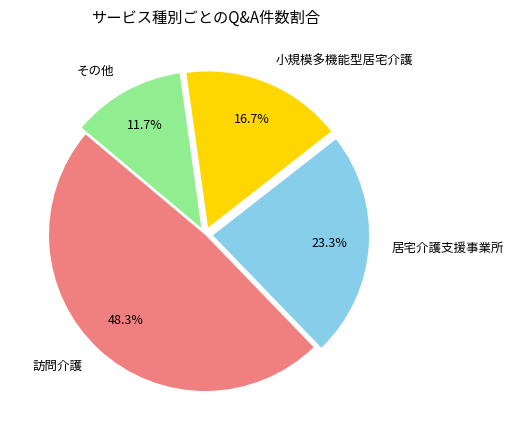

Which has a higher value, 小規模多機能型居宅介護 or 訪問介護?

訪問介護